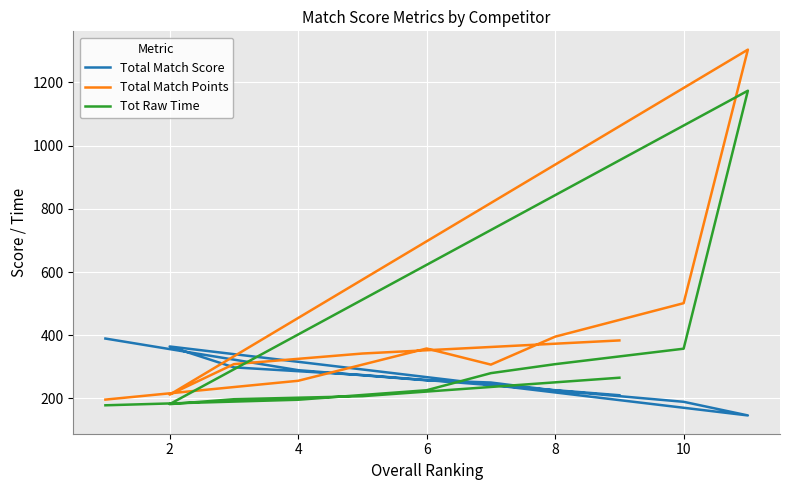

Which series has the largest total across all categories?

Total Match Points